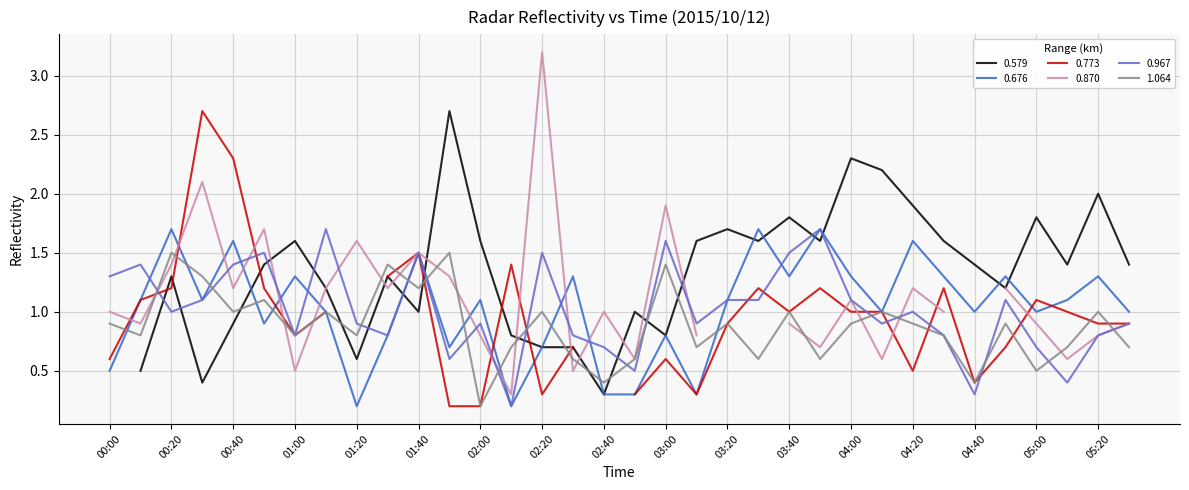

At which category does 0.676 reach its first local valley?

00:30